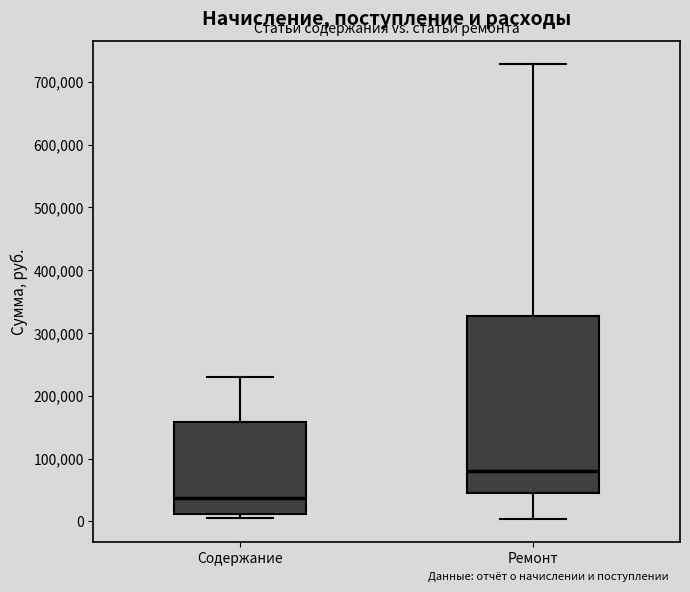

Which box's median line is the lowest?

Содержание